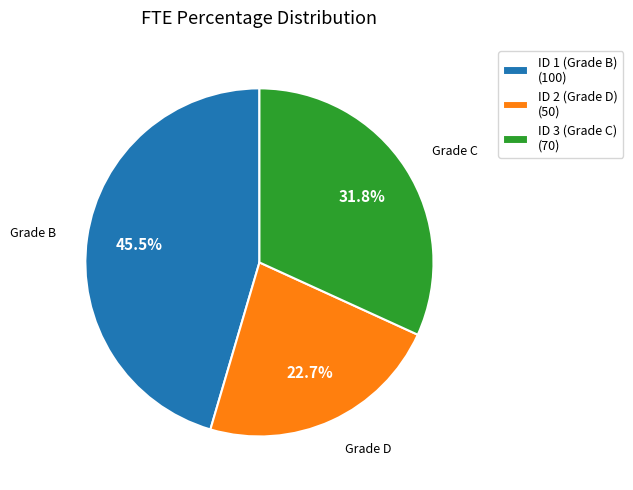

Is ID 2 (Grade D) (50) the majority of the pie?

No